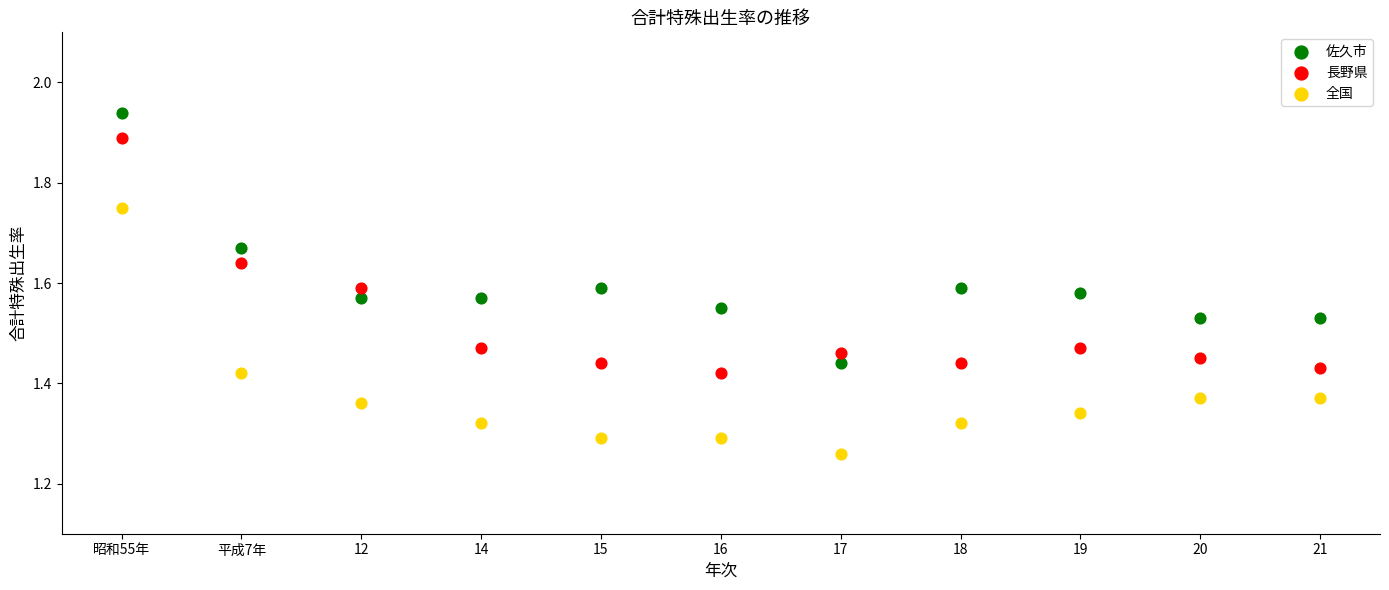

Which series reaches the minimum Y coordinate?

全国